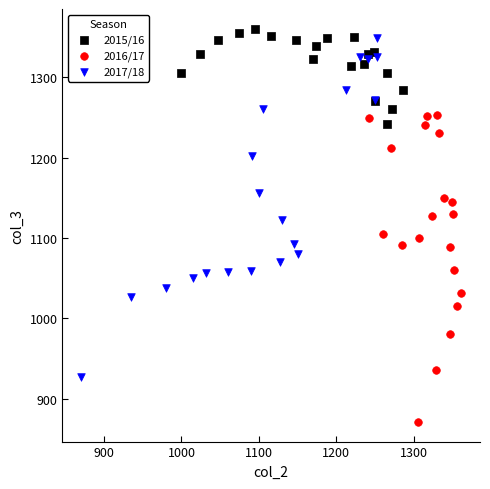

Which series contains the highest Y value?

2015/16